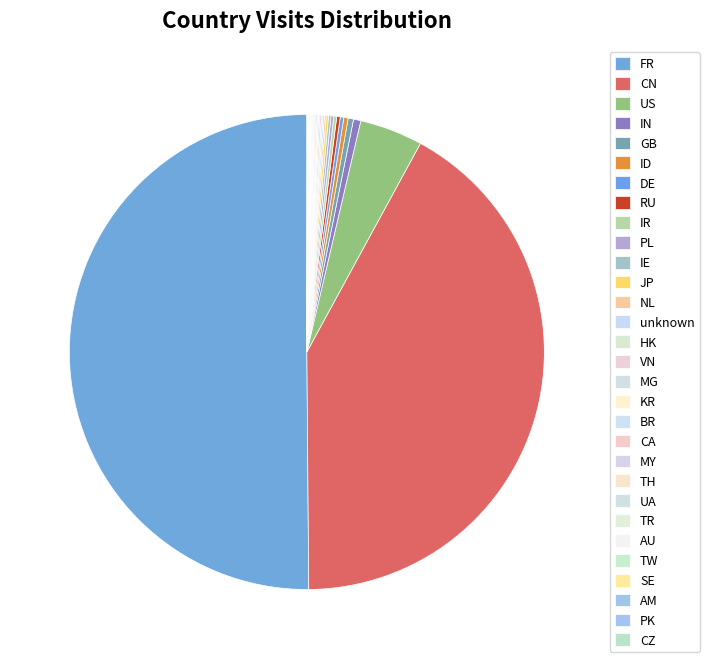

Which slice is the largest?

FR